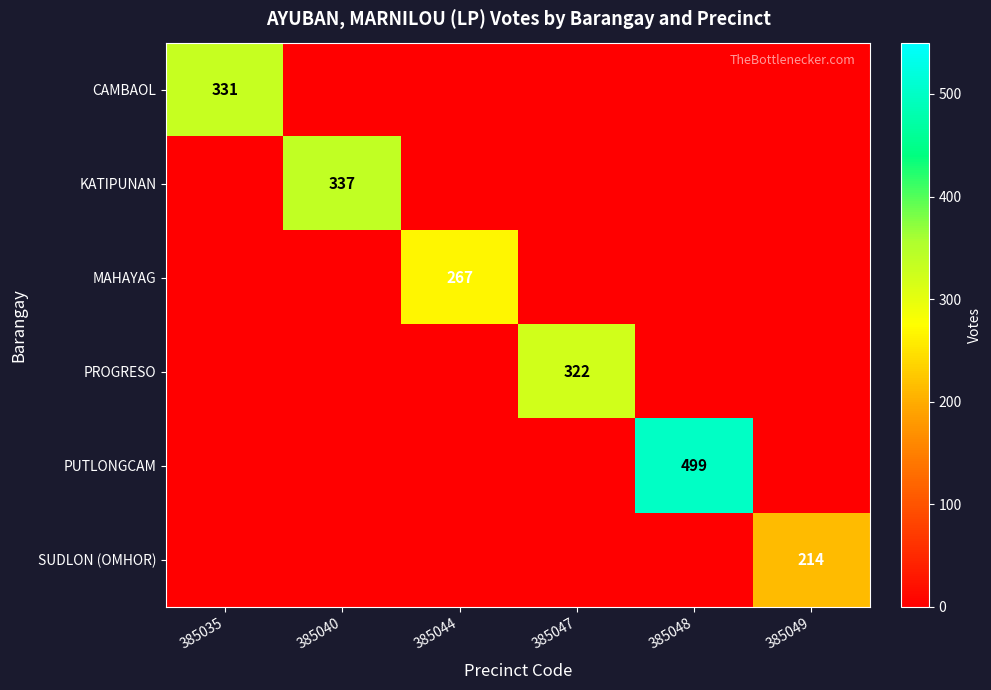

The value of KATIPUNAN at 385040 is 562. True or false?

False